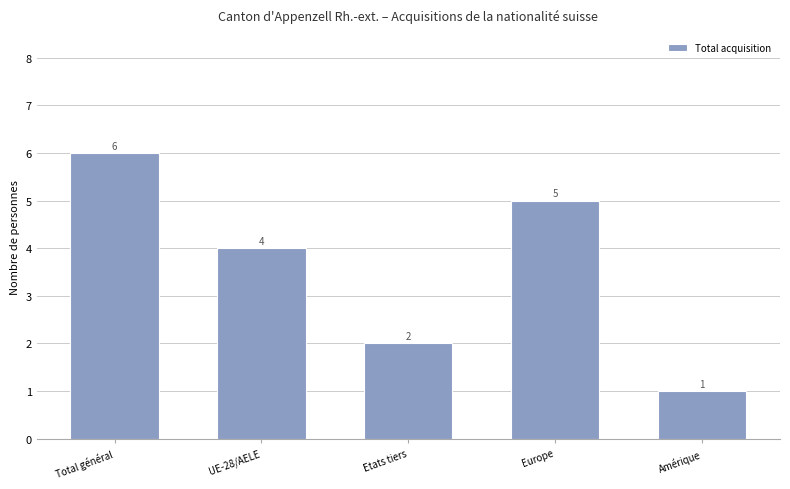

Is it true that the value at Etats tiers is 2?

True